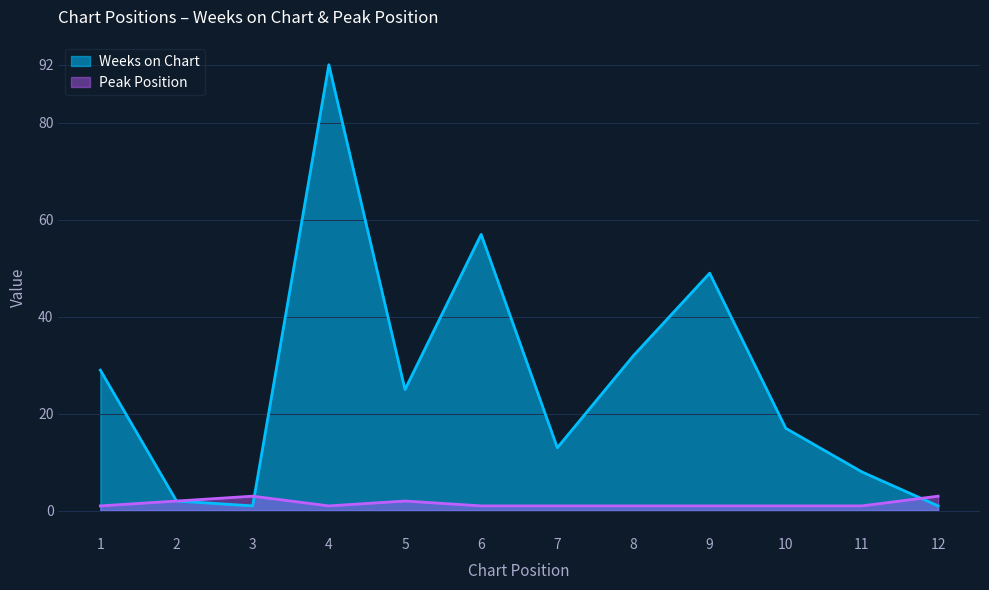

What is the greatest value displayed?

92